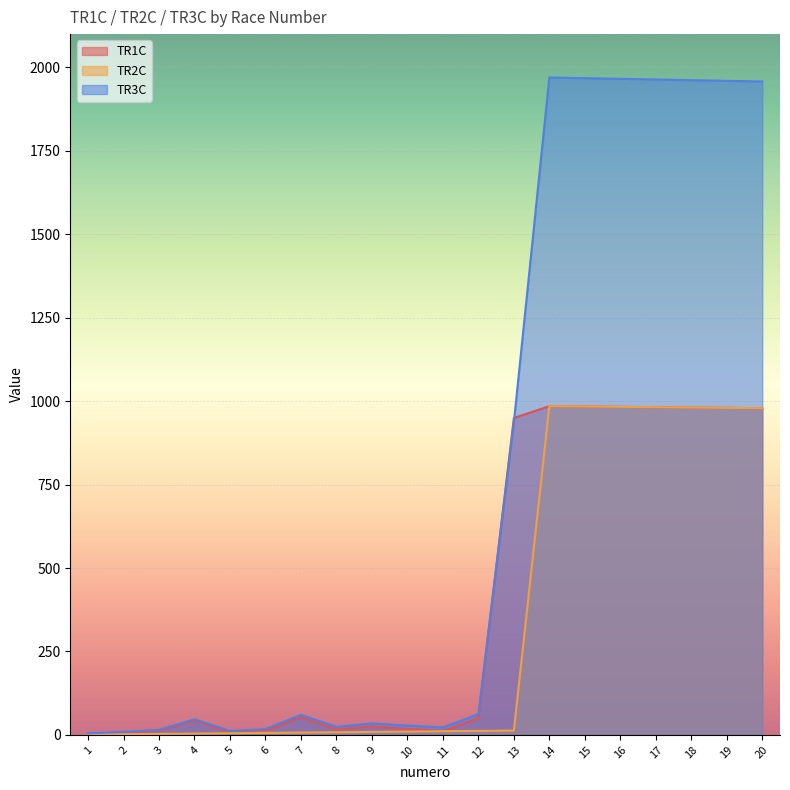

Count the number of categories in the chart.

20